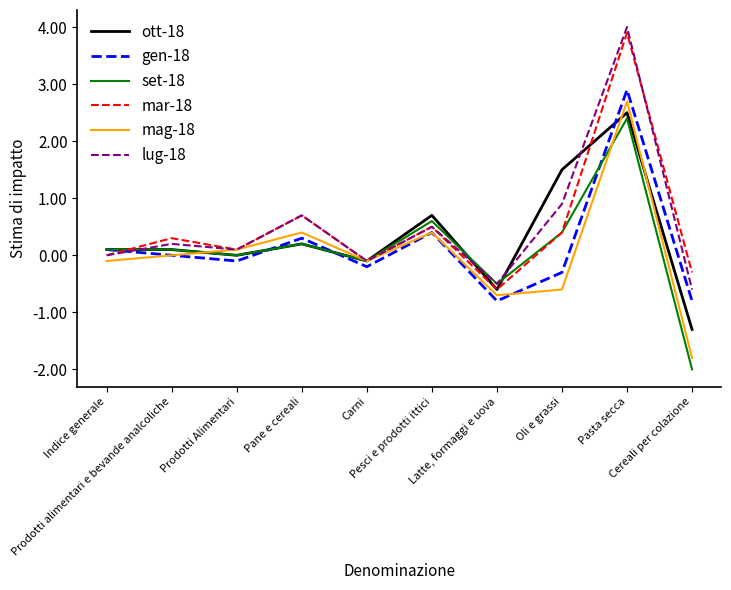

Which series ends up on top after the final intersection of gen-18 and lug-18?

lug-18